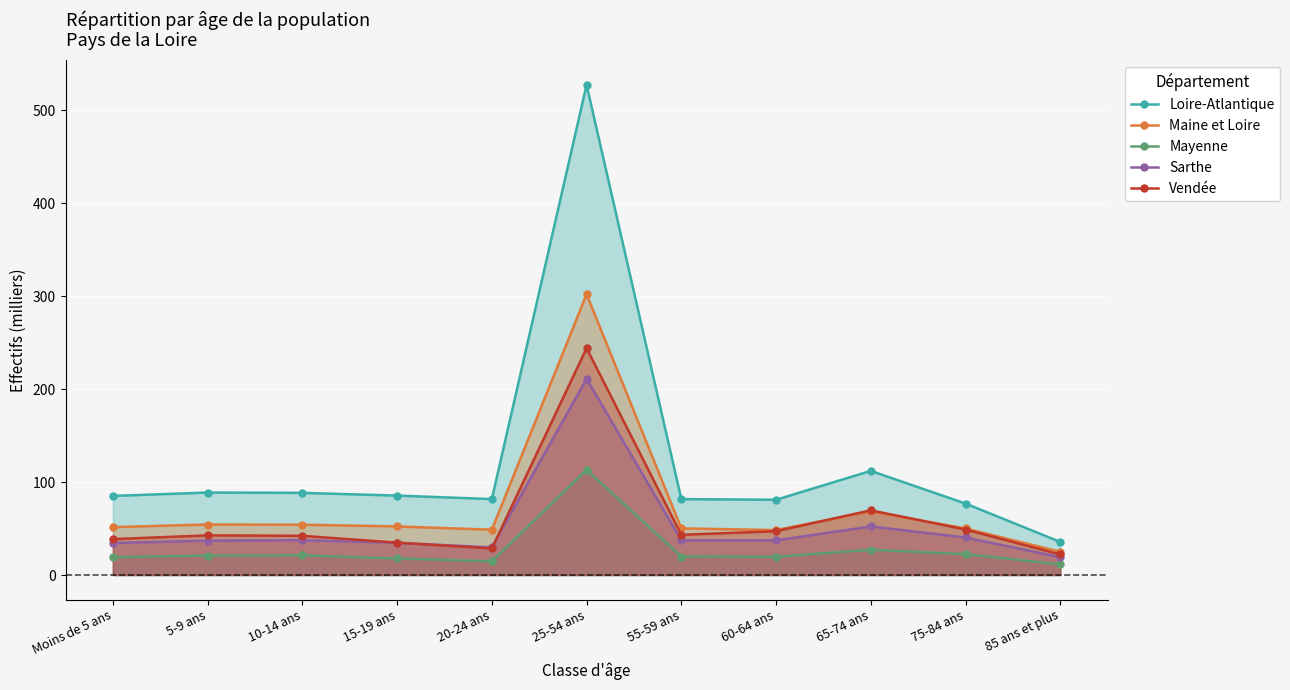

True or false: Vendée and Mayenne cross at least once.

False